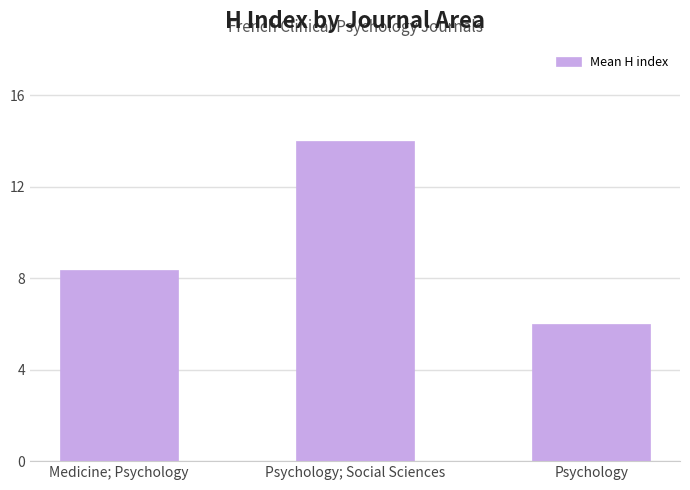

List the labels in order of value, smallest first.

Psychology, Medicine; Psychology, Psychology; Social Sciences